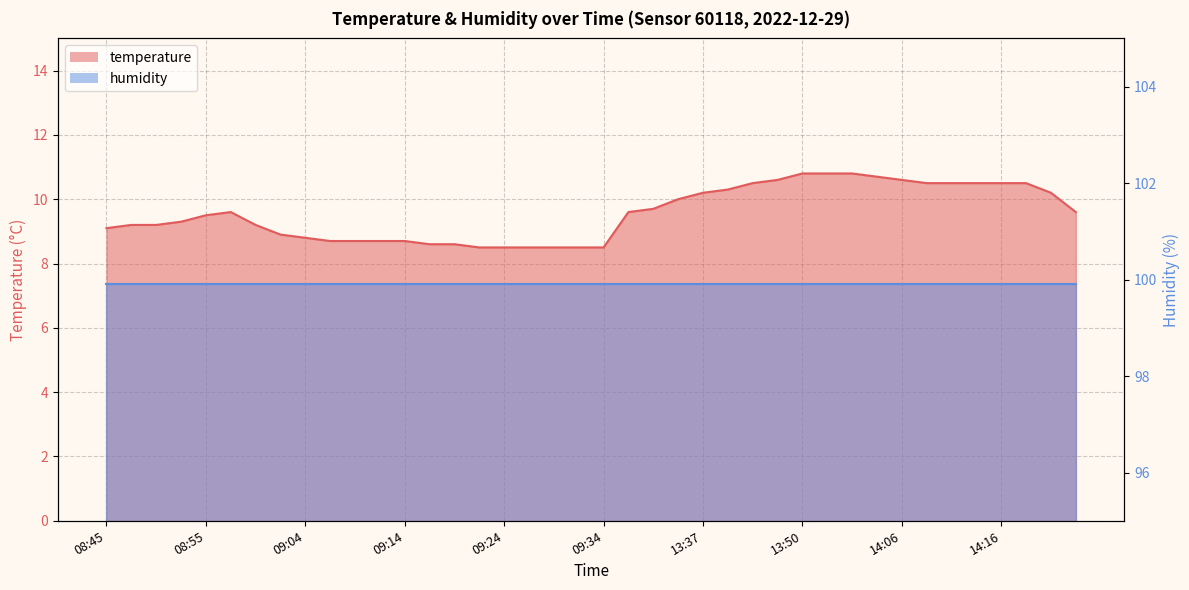

Where does the data first go above 9?

08:45